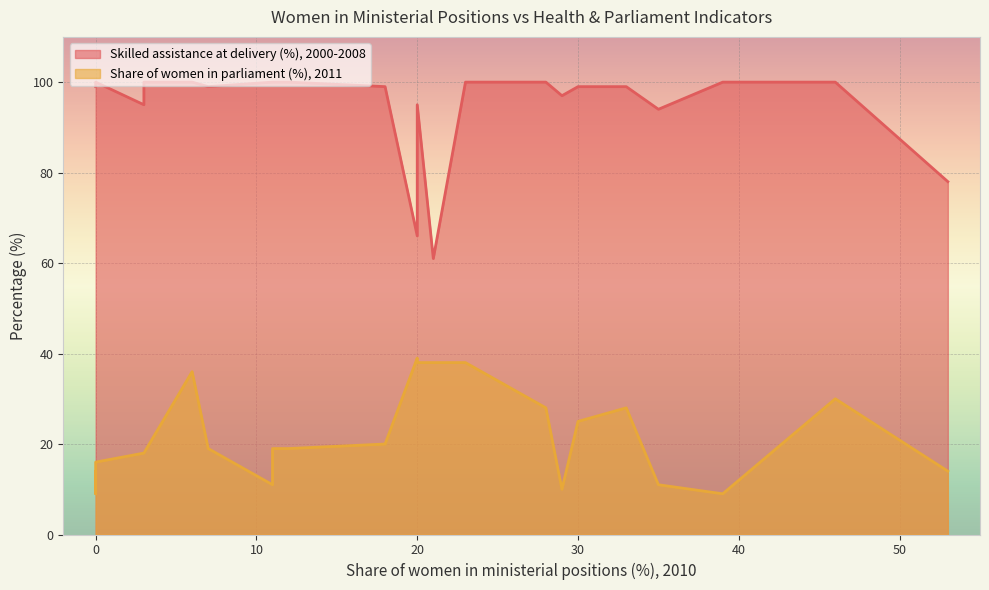

True or false: Skilled assistance at delivery (%), 2000-2008 has a value of 100 at 12.

True